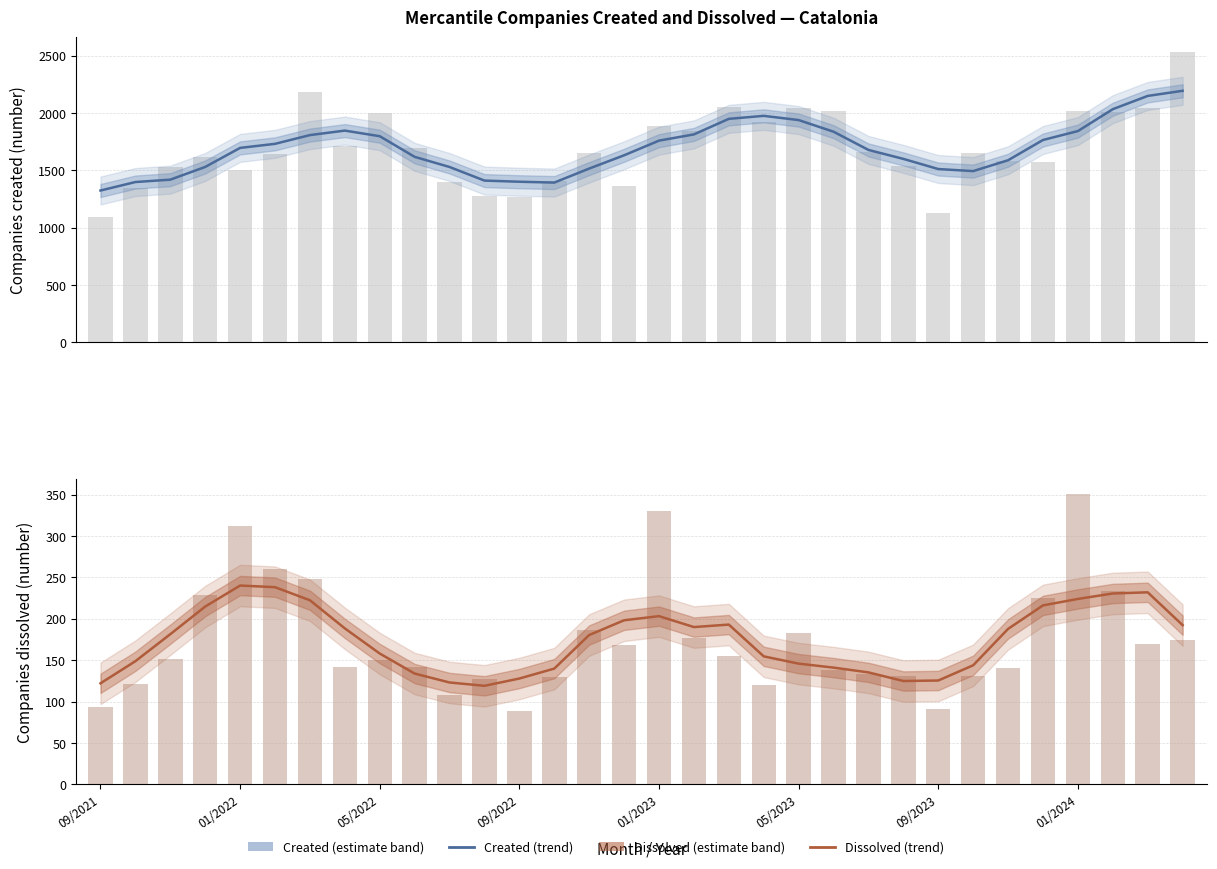

What position from the left is 09/2023?

25